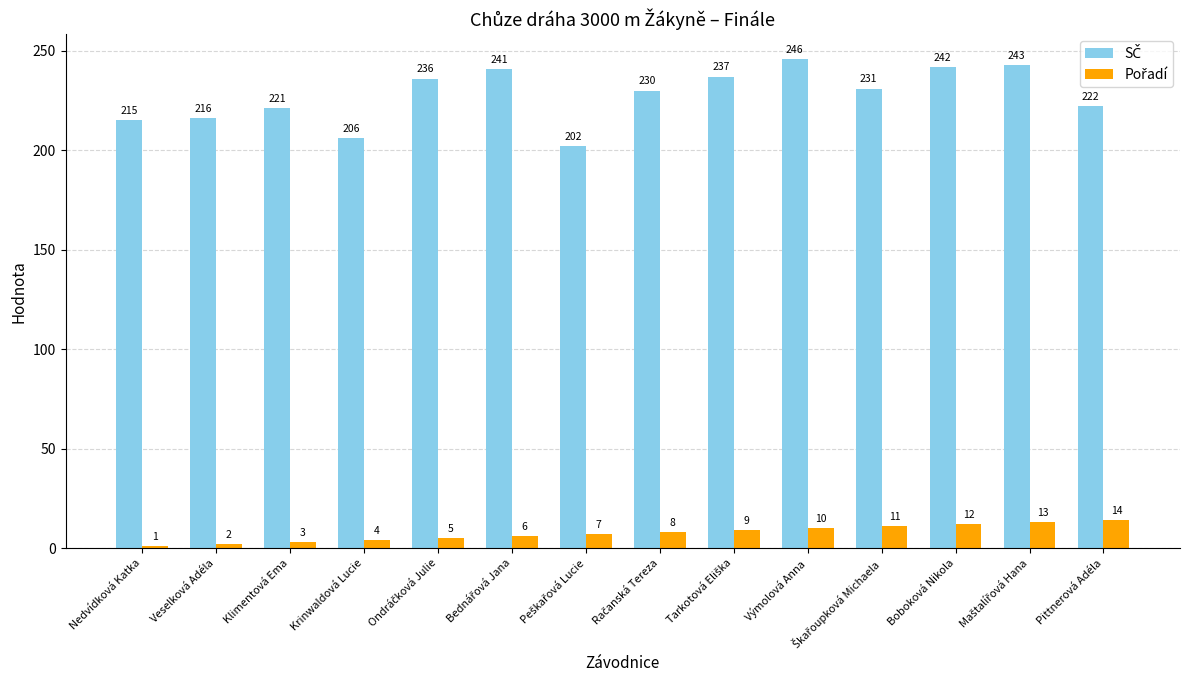

At which category does the chart reach its minimum across all series?

Nedvídková Katka